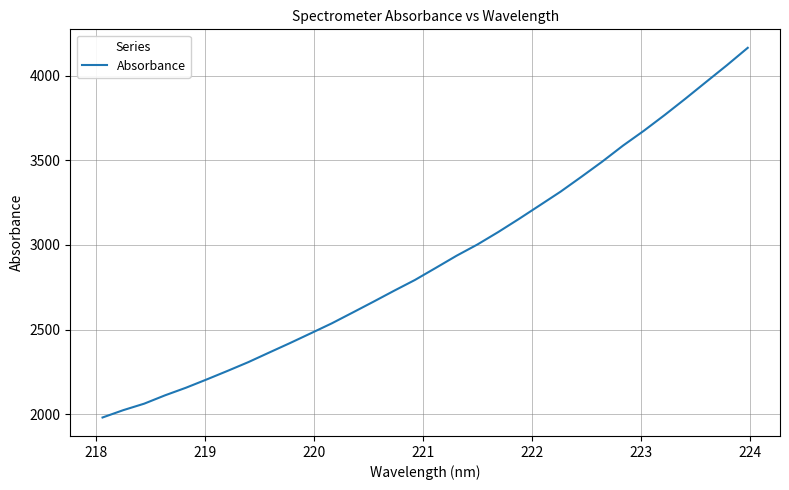

What is the average value?

2914.1